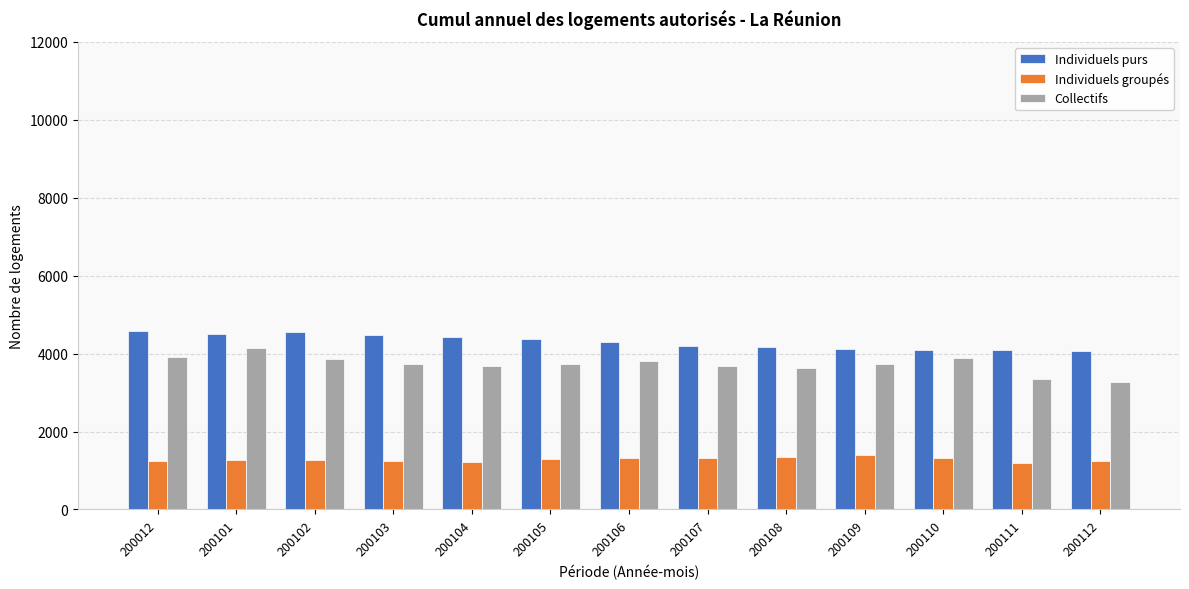

Which series has the largest total across all categories?

Individuels purs